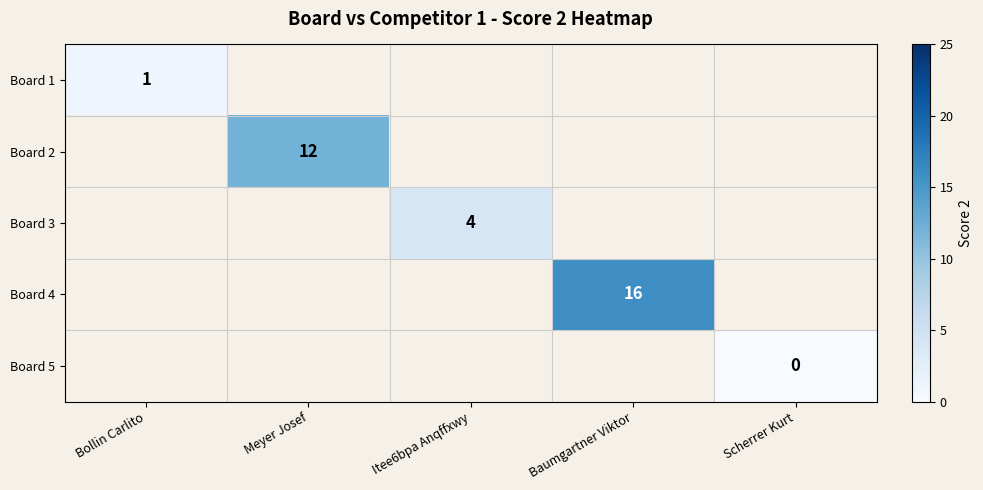

Is it true that Board 2 equals 12 at Meyer Josef?

True